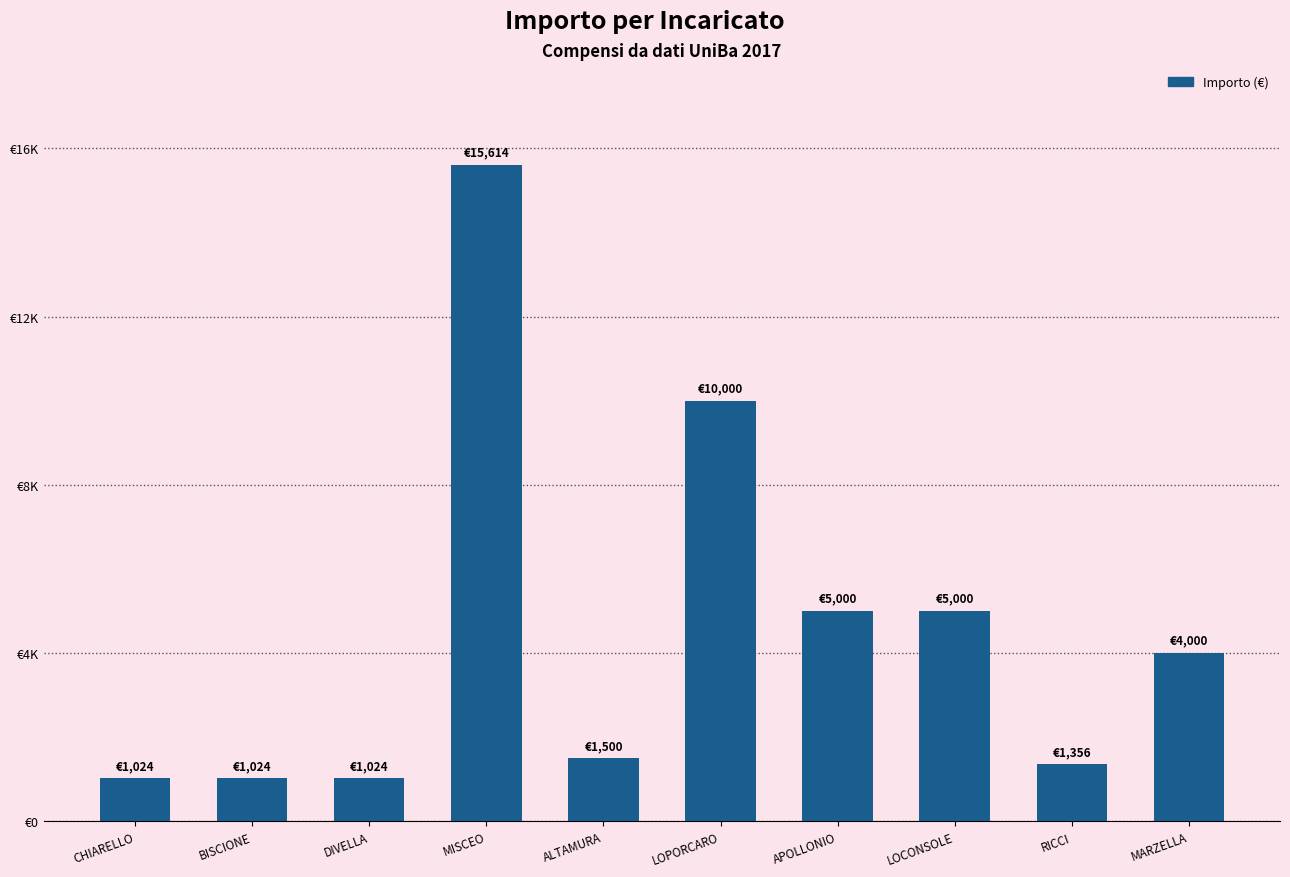

Does the chart contain any negative values?

No